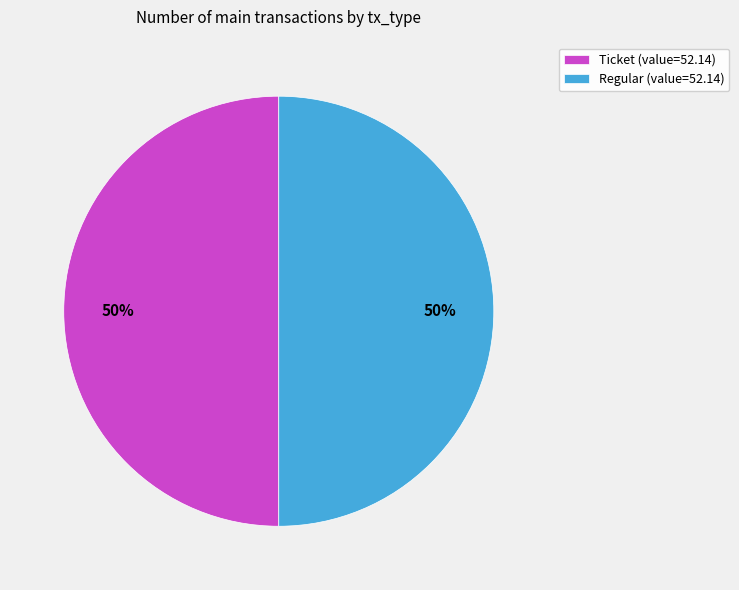

What is the ratio of the value at Ticket (value=52.14) to the value at Regular (value=52.14)?

1.0